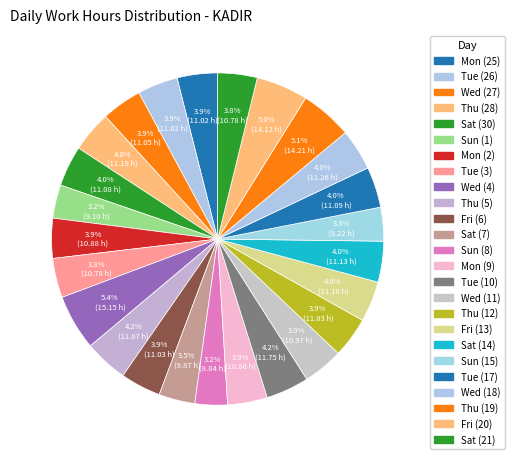

How many slices are in this pie chart?

25